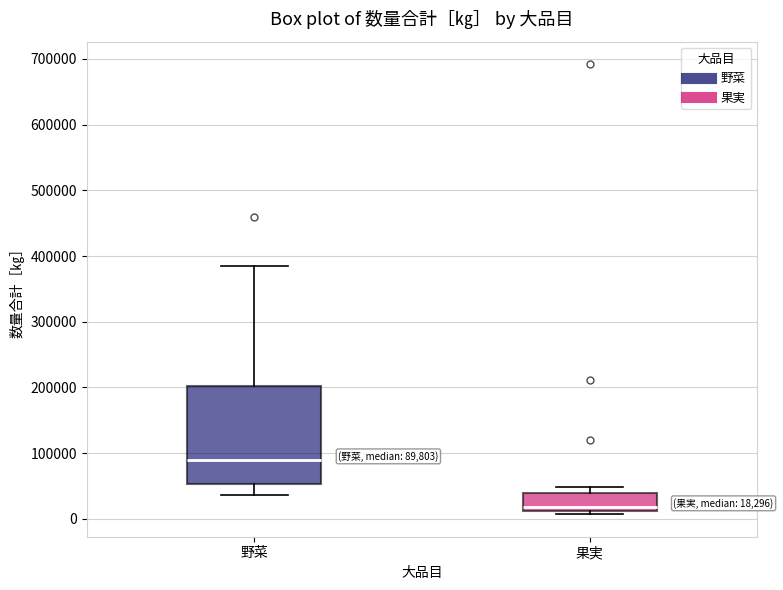

Which box is the tallest, from its lower edge to its upper edge?

野菜